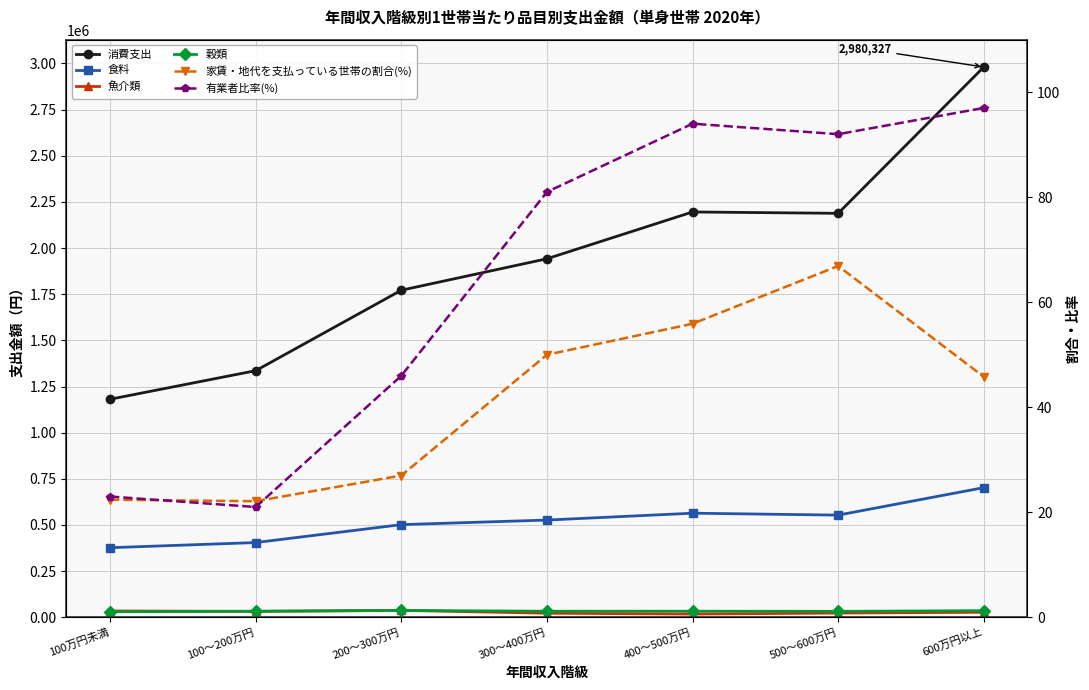

What is the average value of the 有業者比率(%) series?

64.9